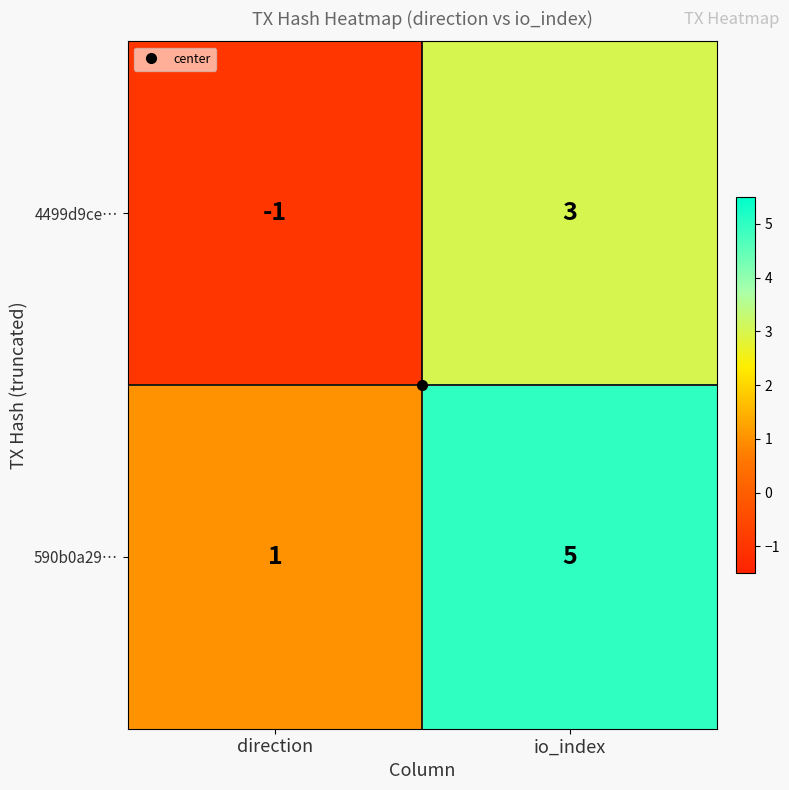

How many data points does each series have?

2